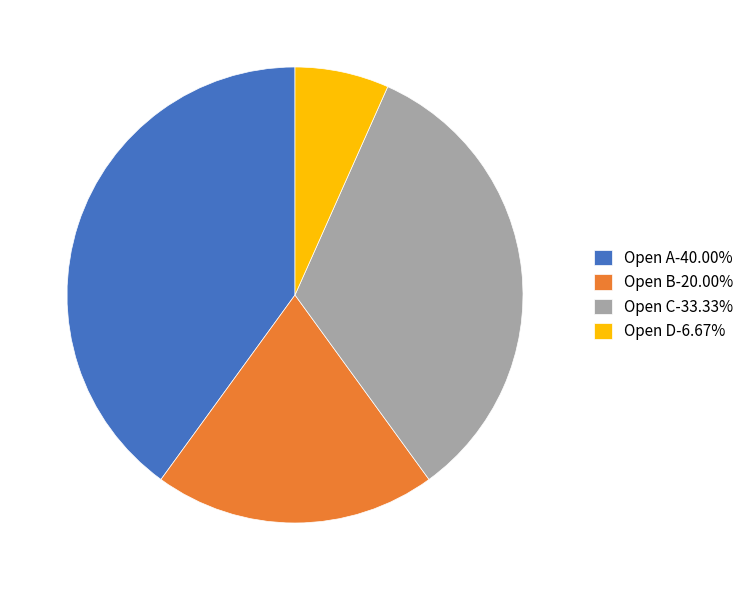

How many slices are in this pie chart?

4